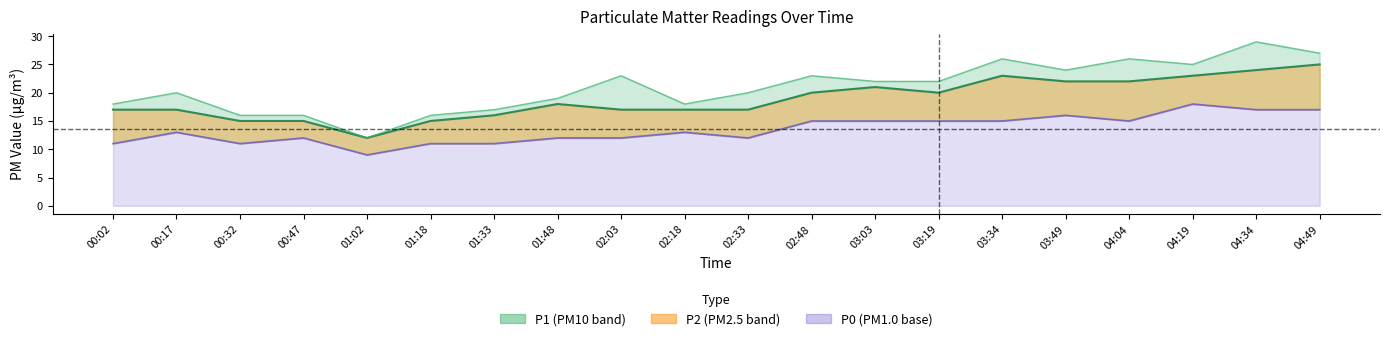

Rank the categories by P1 (PM10) value from lowest to highest.

01:02, 00:32, 00:47, 01:18, 01:33, 00:02, 02:18, 01:48, 00:17, 02:33, 03:03, 03:19, 02:03, 02:48, 03:49, 04:19, 03:34, 04:04, 04:49, 04:34